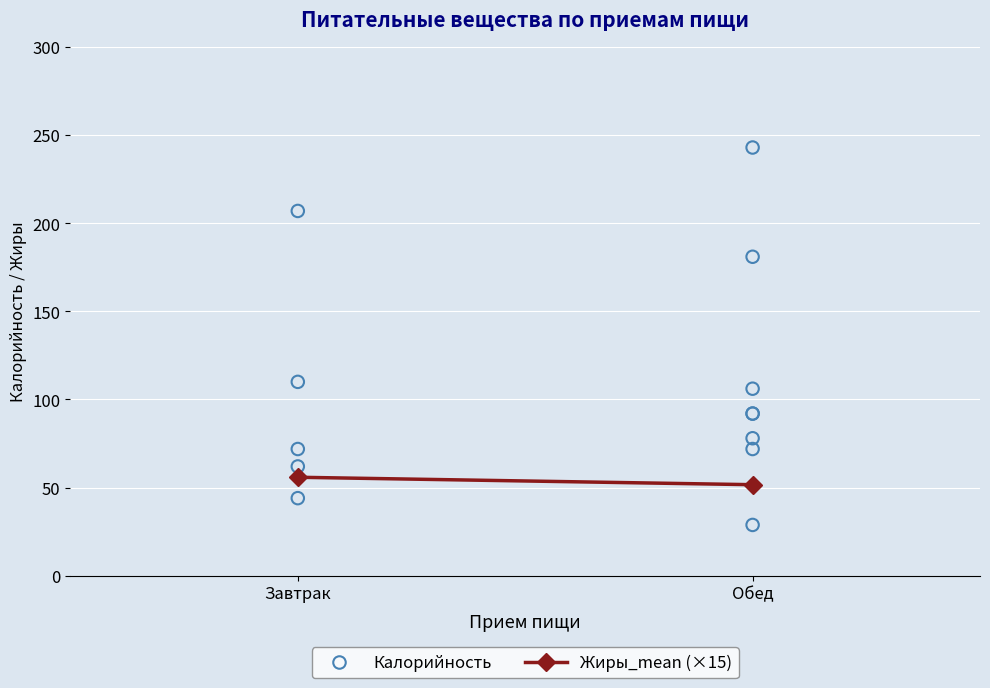

What Y value in the scatter plot is closest to 135?

110.0